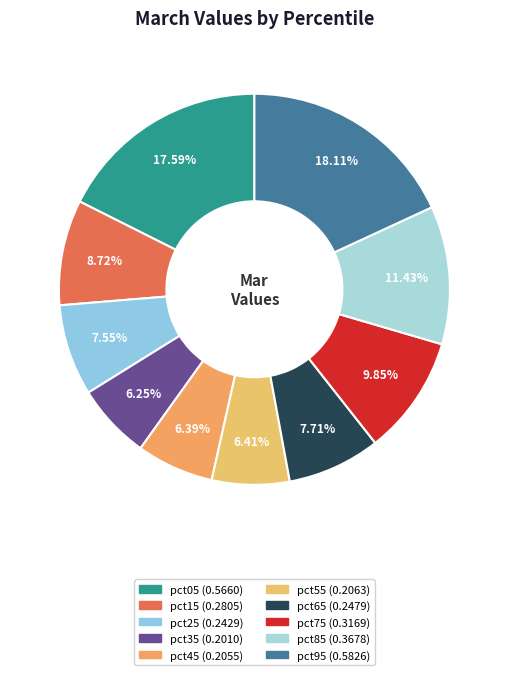

What percentage is the pct25 slice, to the nearest percent?

8%